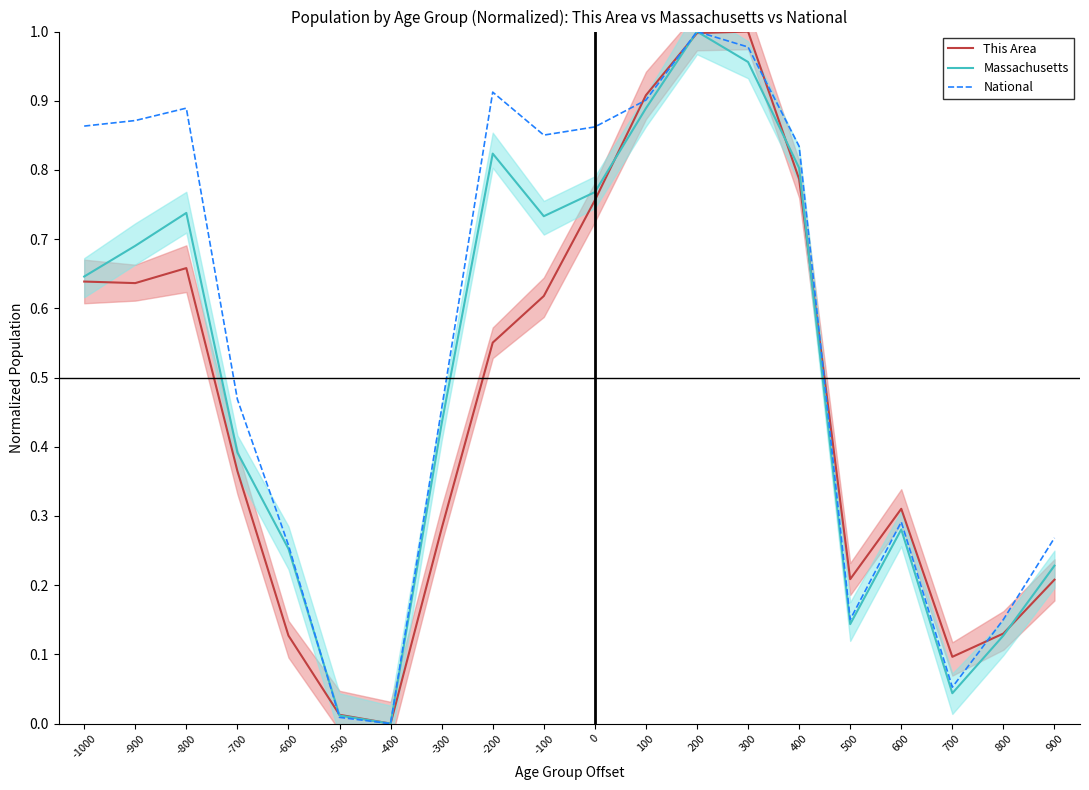

Which series has the widest spread of values?

This Area